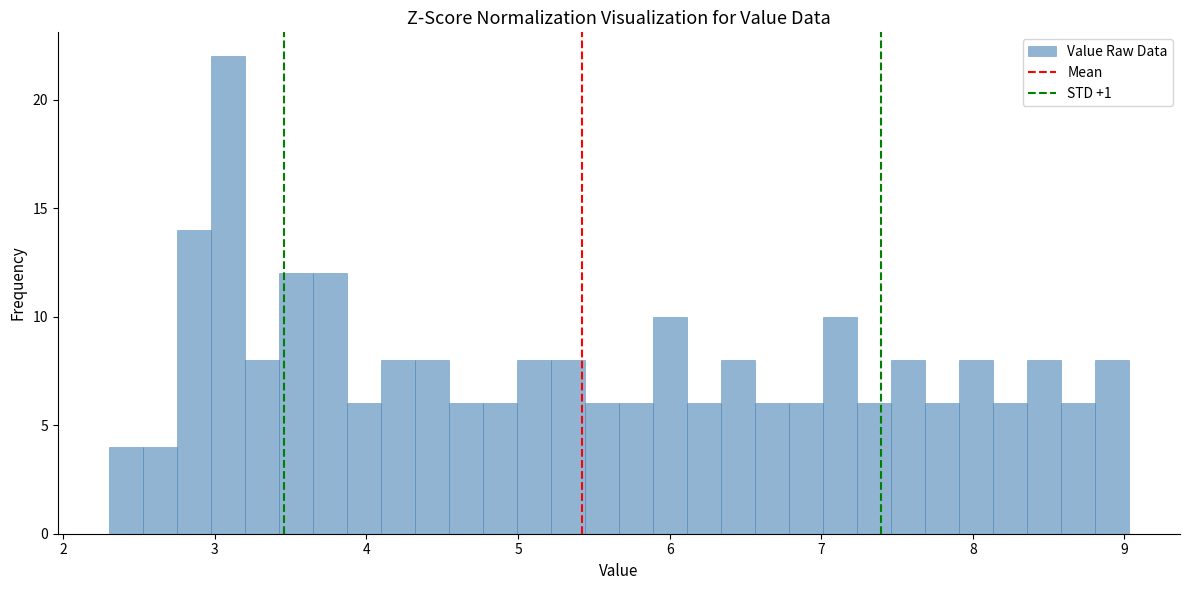

Around what value on the x-axis is the tallest bar? Give the approximate position of its centre, as read against the axis.

3.1